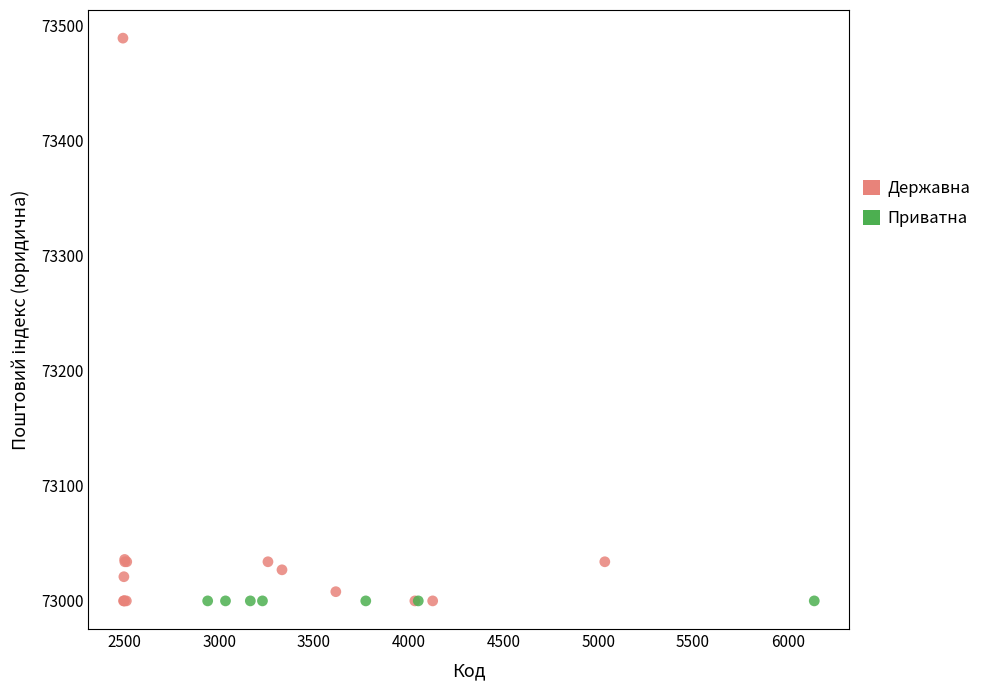

Which series contains the highest Y value?

Державна